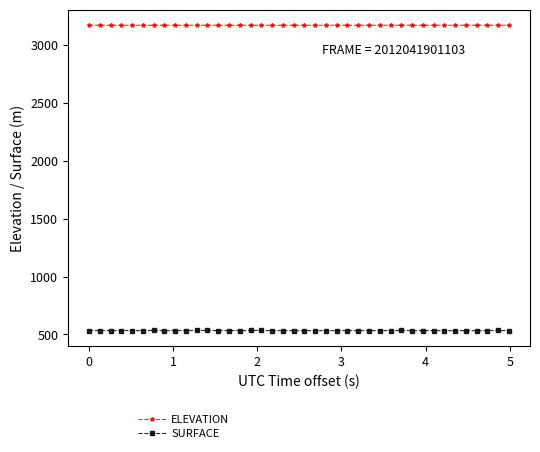

List the series in order of their peak value, lowest first.

SURFACE, ELEVATION